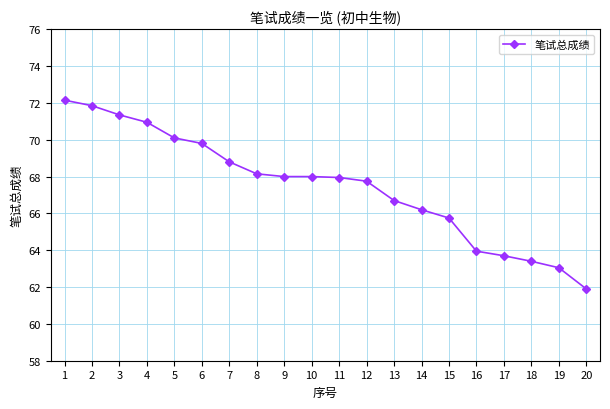

Between 18 and 15, which is larger?

15